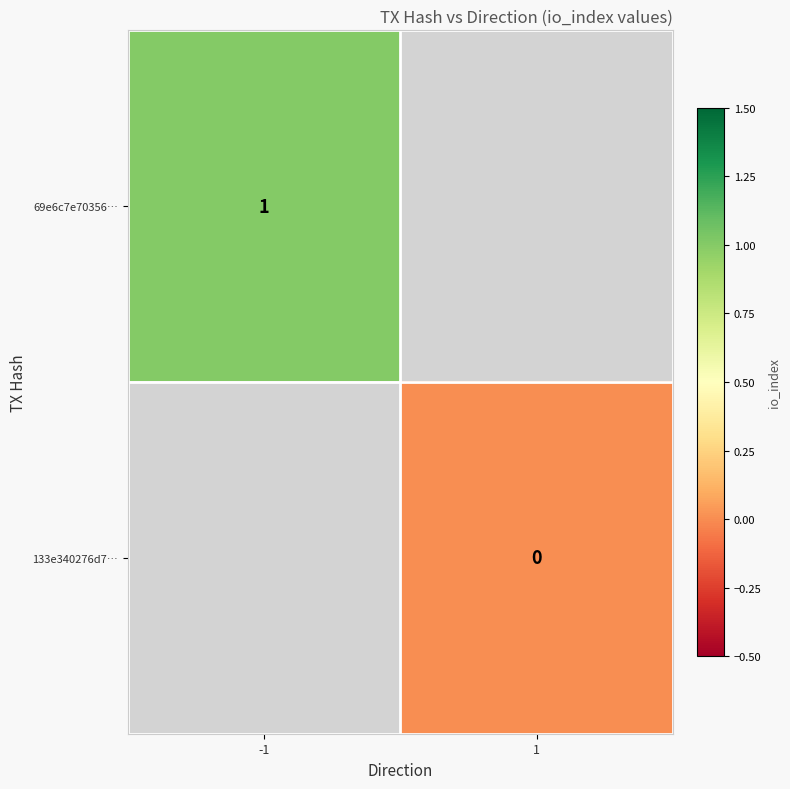

At how many categories does at least one series exceed 0?

1